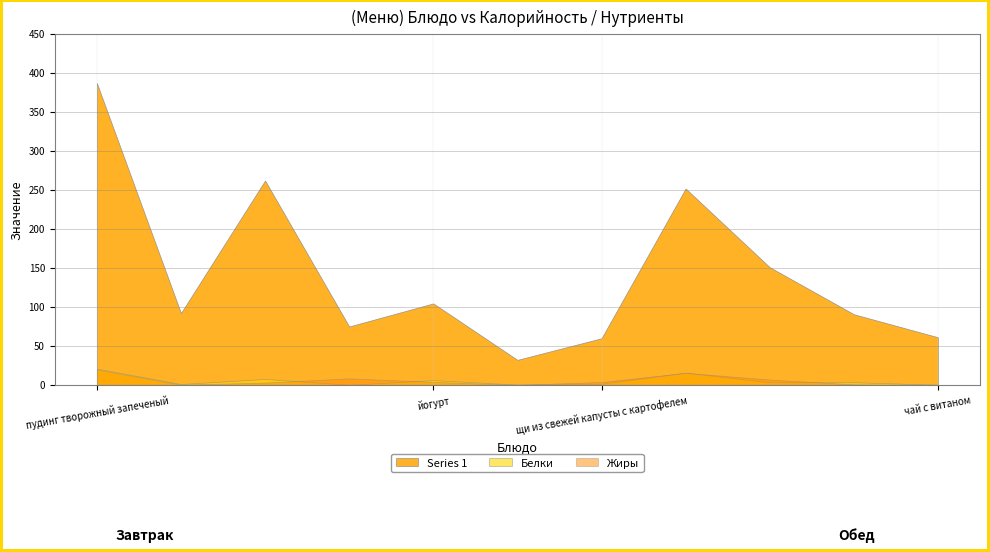

What is the label of the 5th point from the left?

йогурт